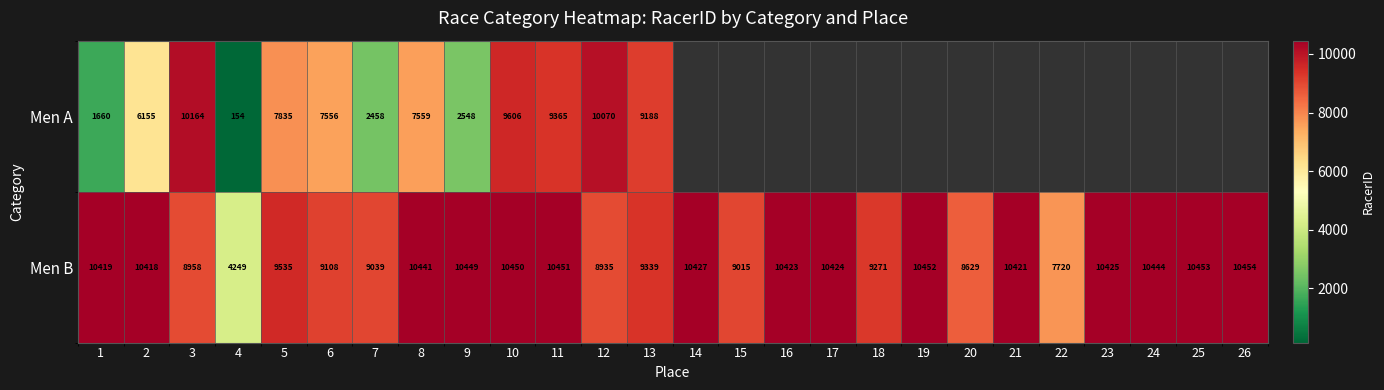

What is the total value across all series at 7?

11497